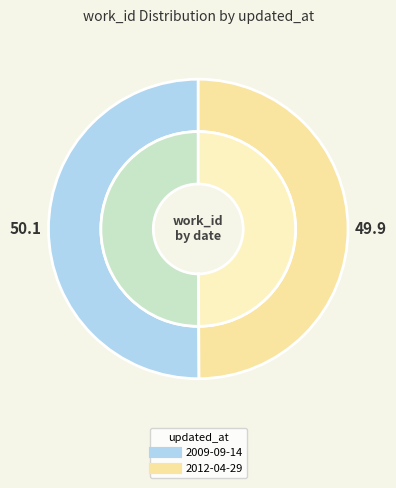

Is the sum of 2012-04-29 and 2009-09-14 greater than half?

Yes